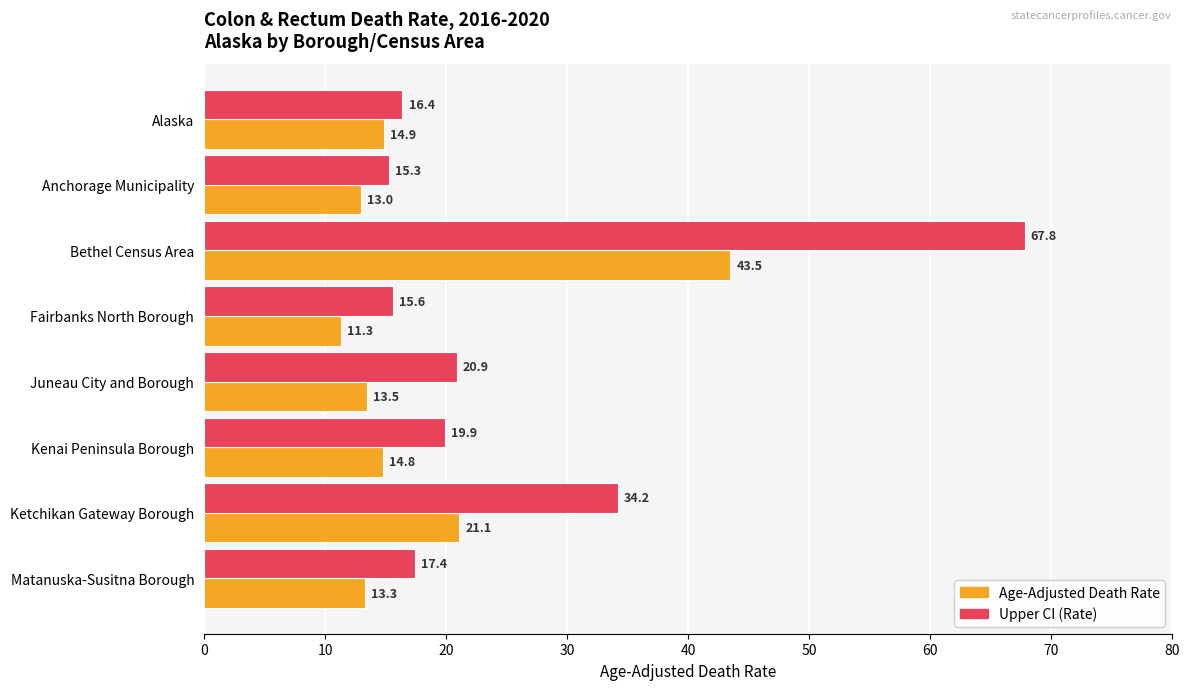

What is the average value of the Age-Adjusted Death Rate series?

18.2